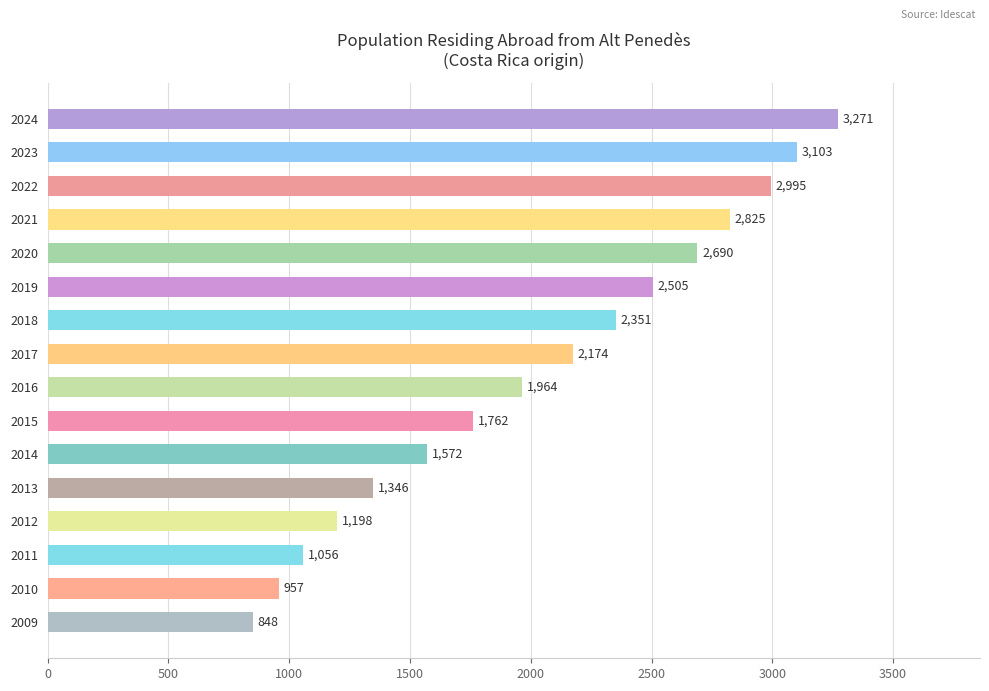

The value at 2009 is 848. True or false?

True